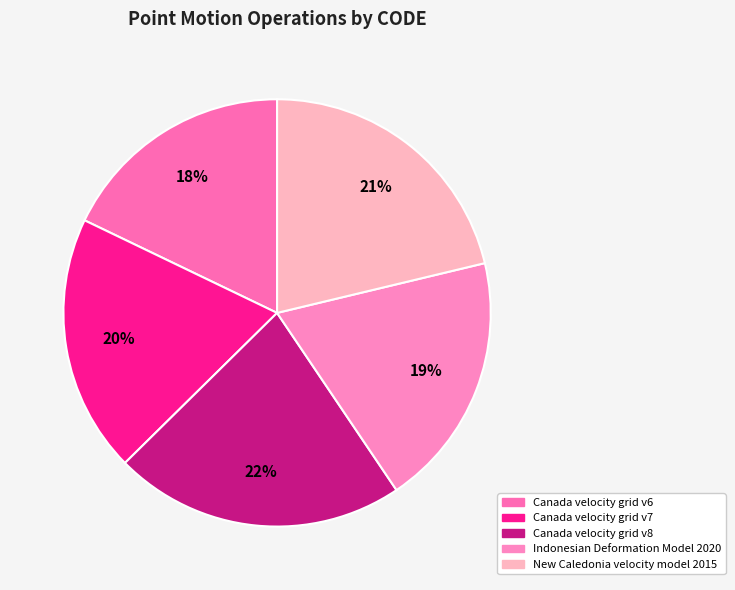

Rank the categories by value from highest to lowest.

Canada velocity grid v8, New Caledonia velocity model 2015, Canada velocity grid v7, Indonesian Deformation Model 2020, Canada velocity grid v6